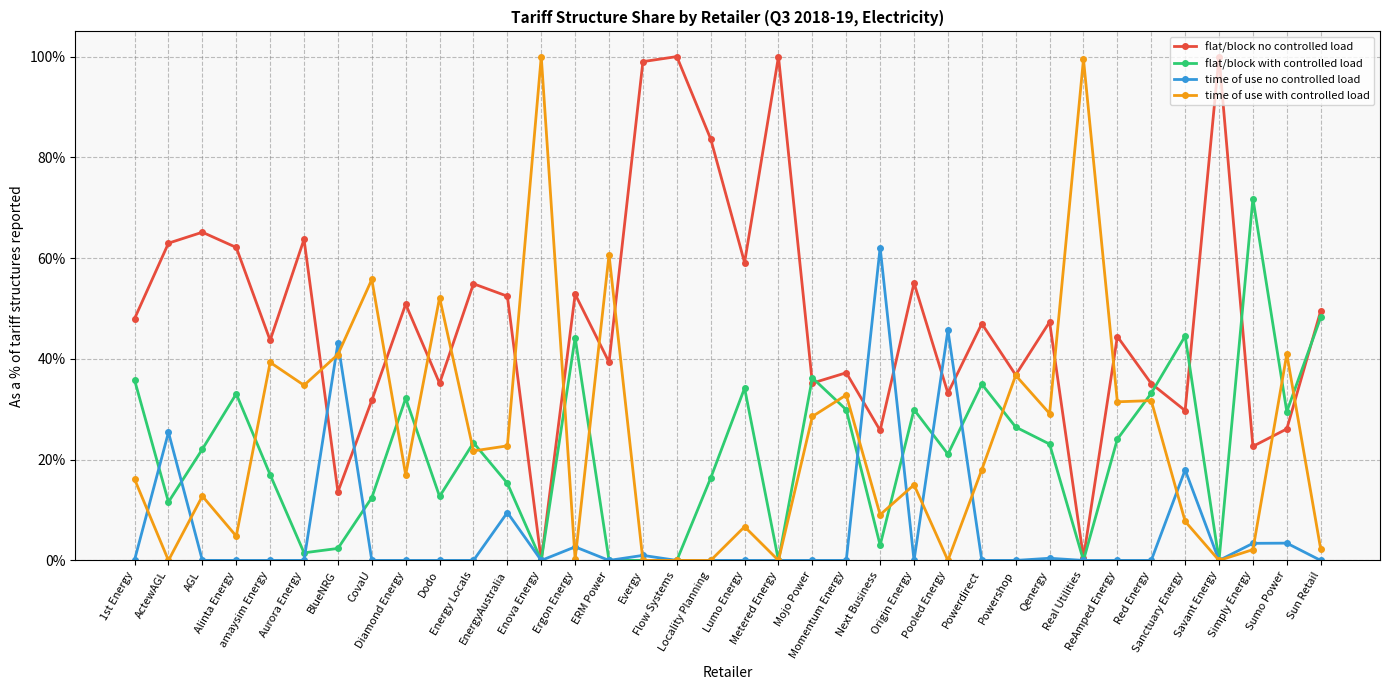

Which series has the largest total across all categories?

flat/block no controlled load